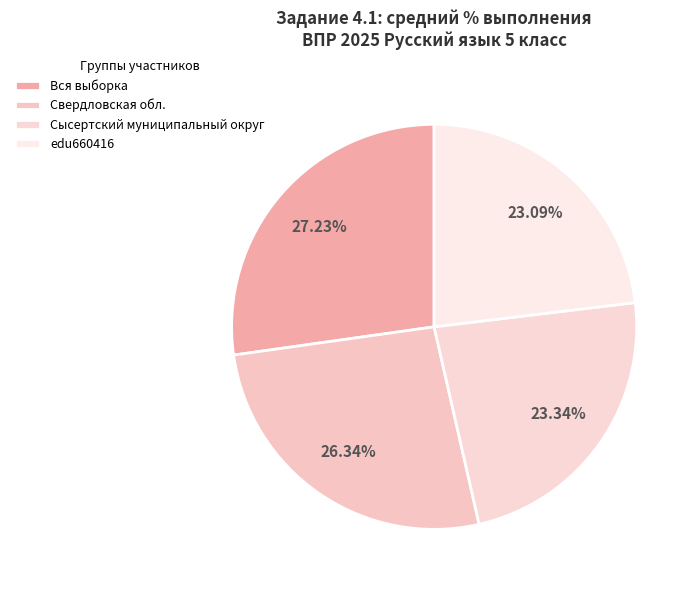

Between Сысертский муниципальный округ and edu660416, which is larger?

Сысертский муниципальный округ